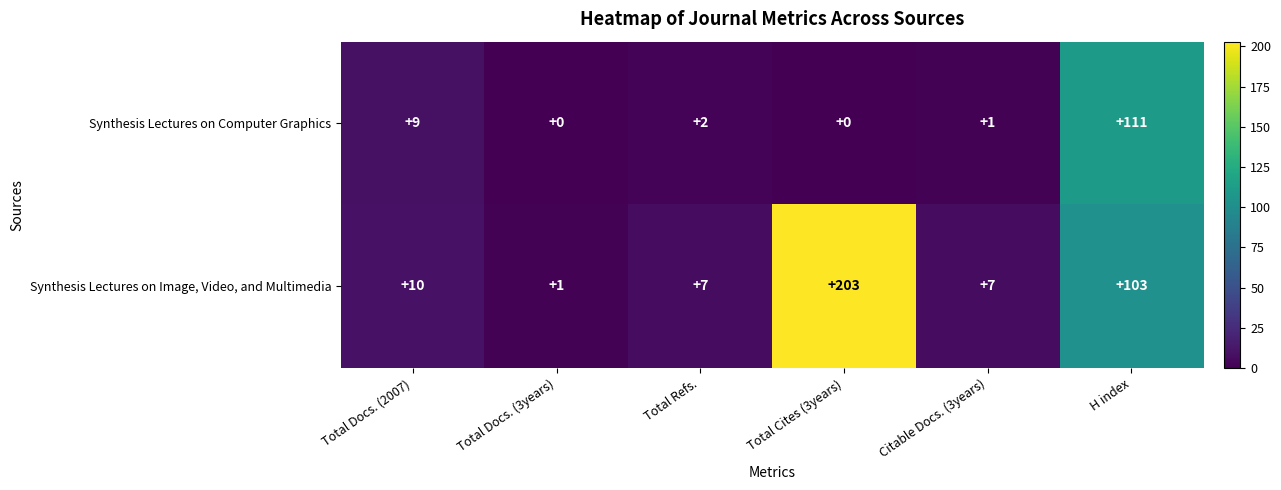

What is the total value across all series at Total Docs. (2007)?

19